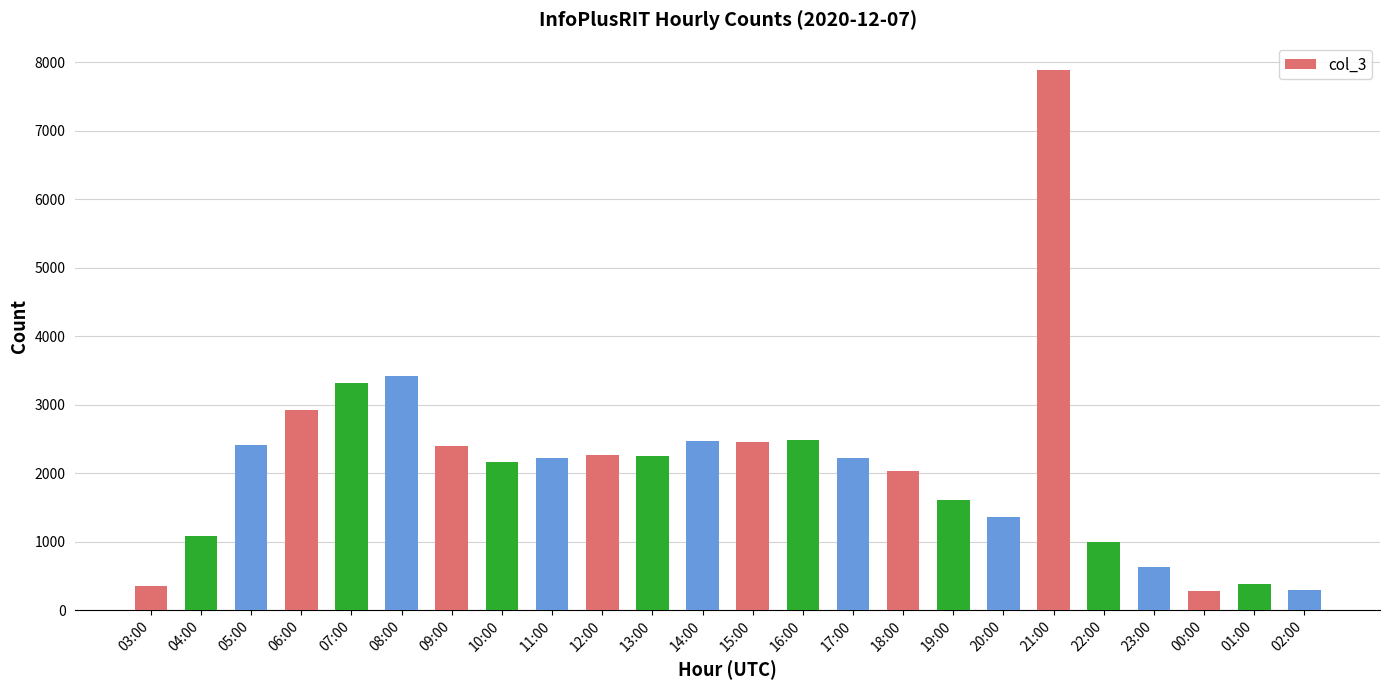

At which category does the chart reach its peak across all series?

21:00